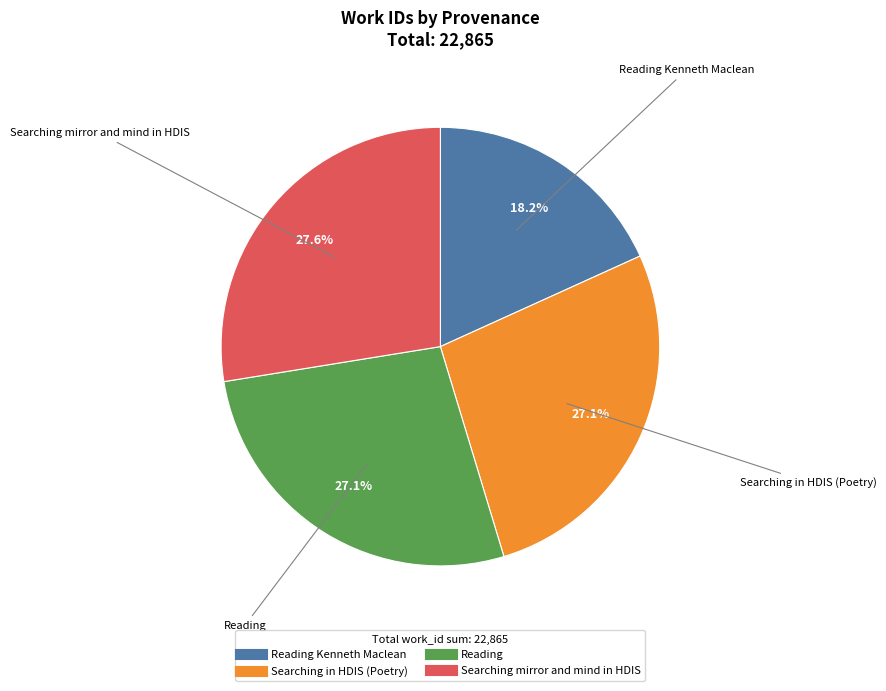

Is there a majority slice in this chart?

No